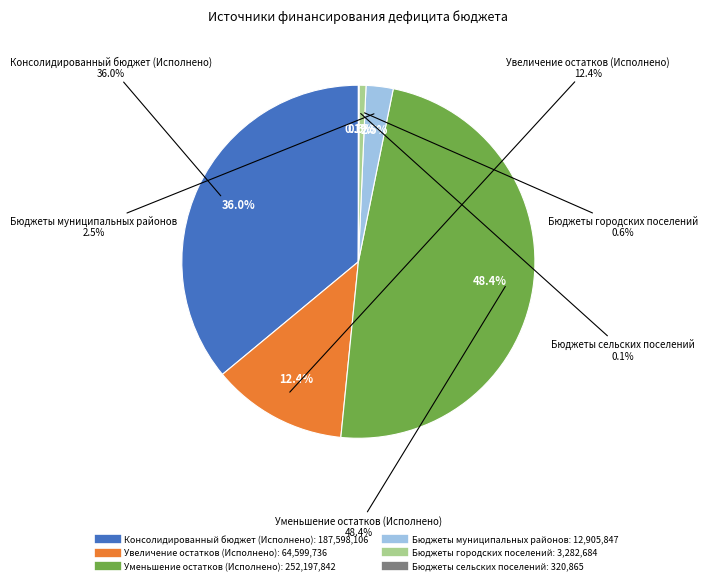

How many slices are in this pie chart?

6